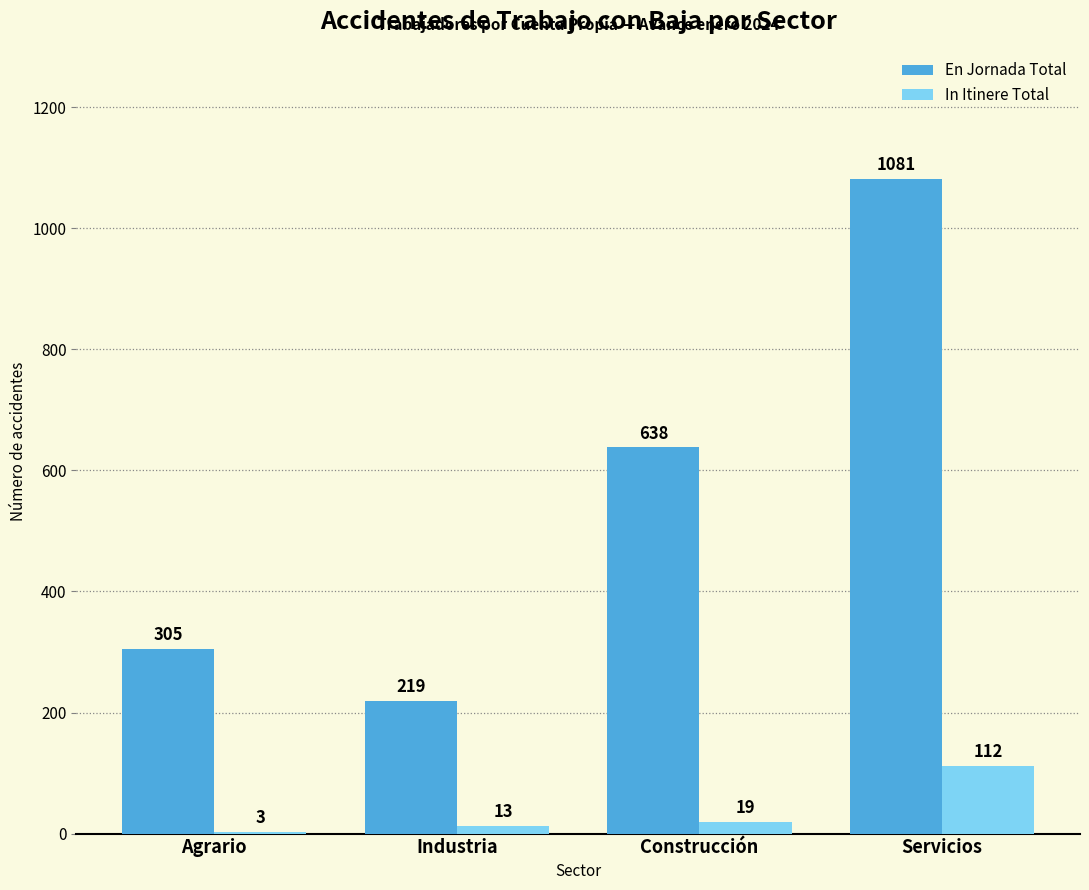

Is it true that In Itinere Total equals 112 at Servicios?

True